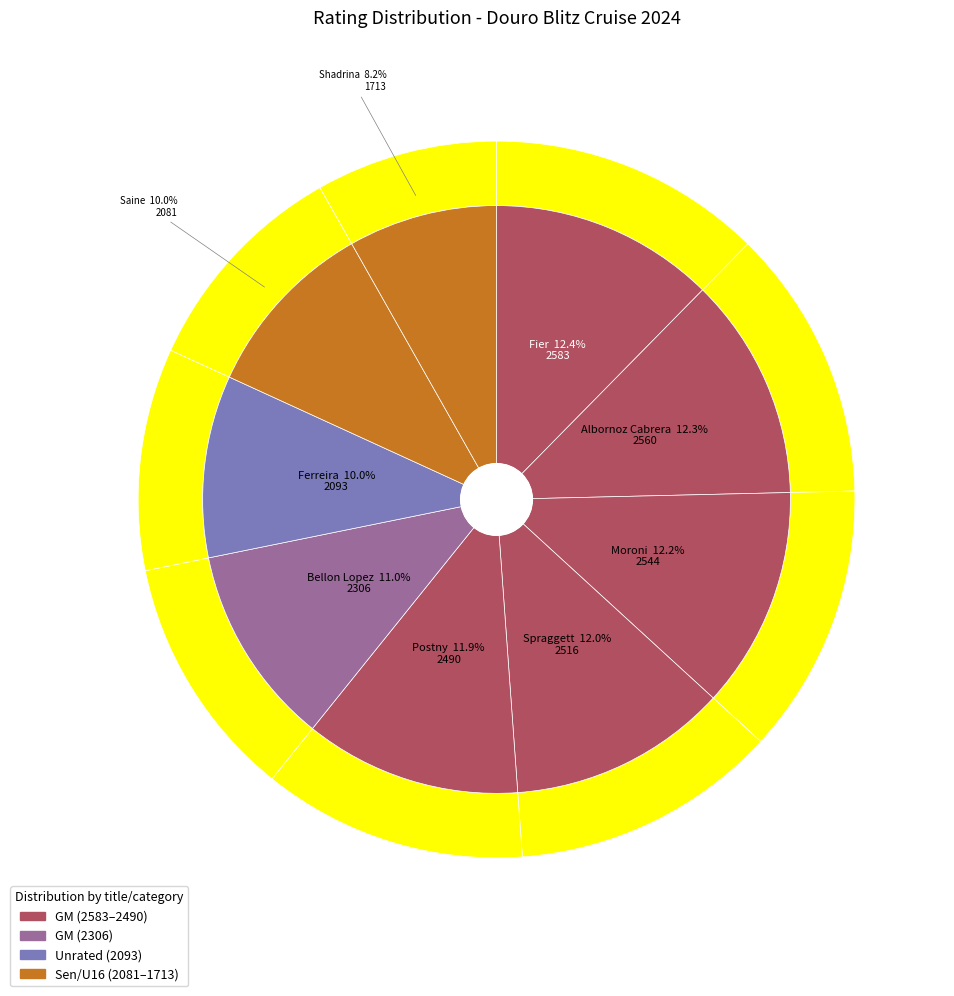

Does Fier, Alexandr account for over 50% of the chart?

No